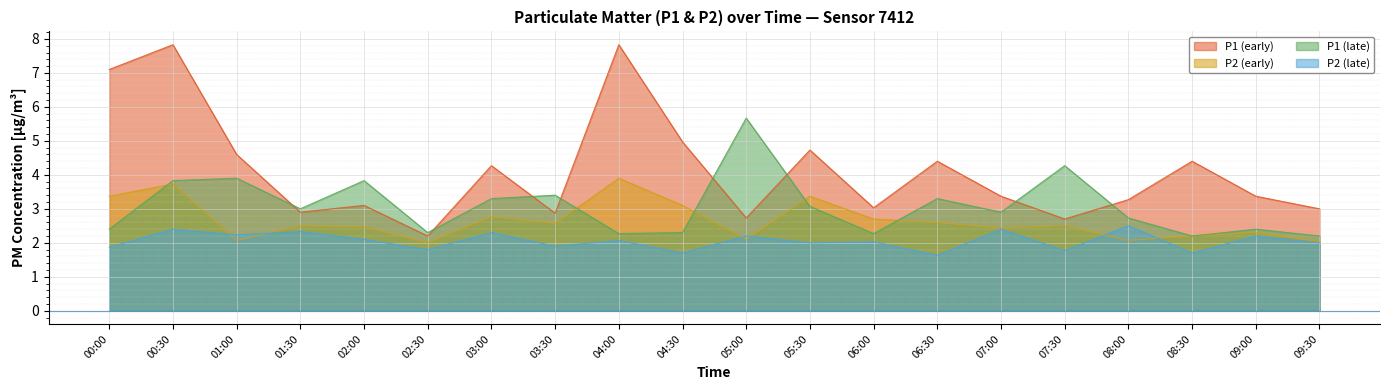

Which series has the largest total across all categories?

P1 (early)